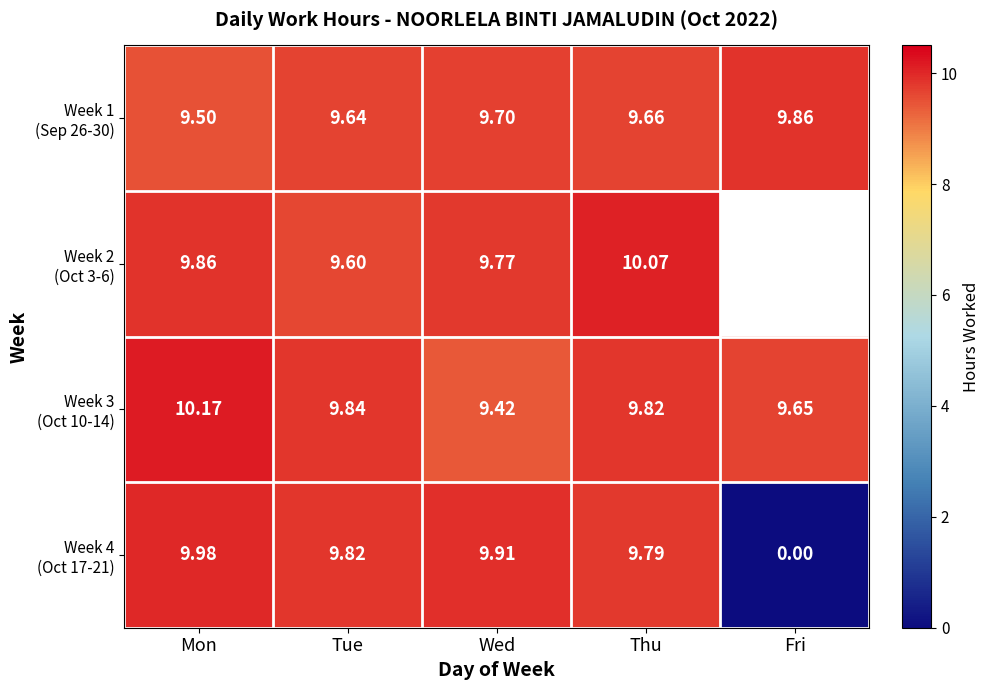

Which series changed the most between Wed and Fri?

Week 4 (Oct 17-21)